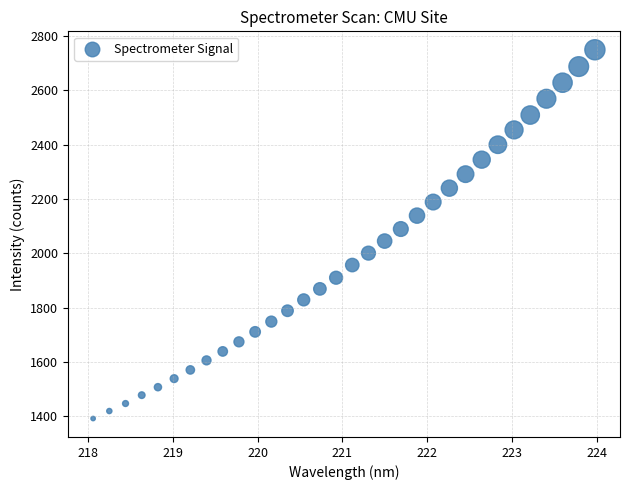

What is the range of X values (max minus min)?

5.9